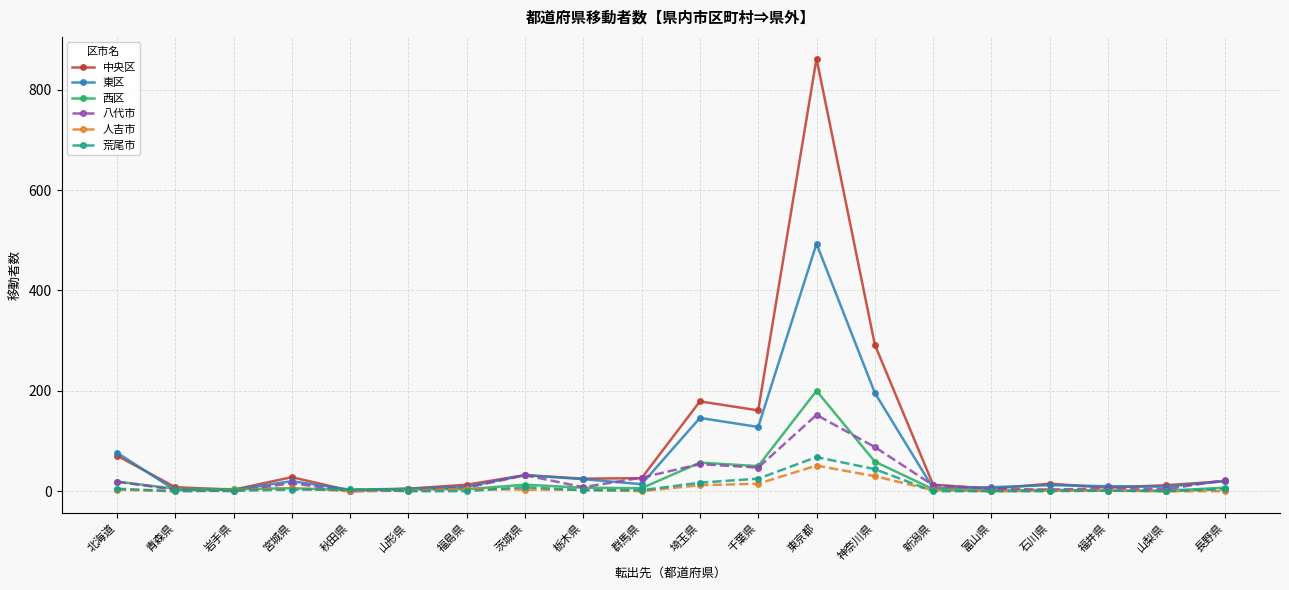

At which category does 中央区 reach its first local peak?

宮城県